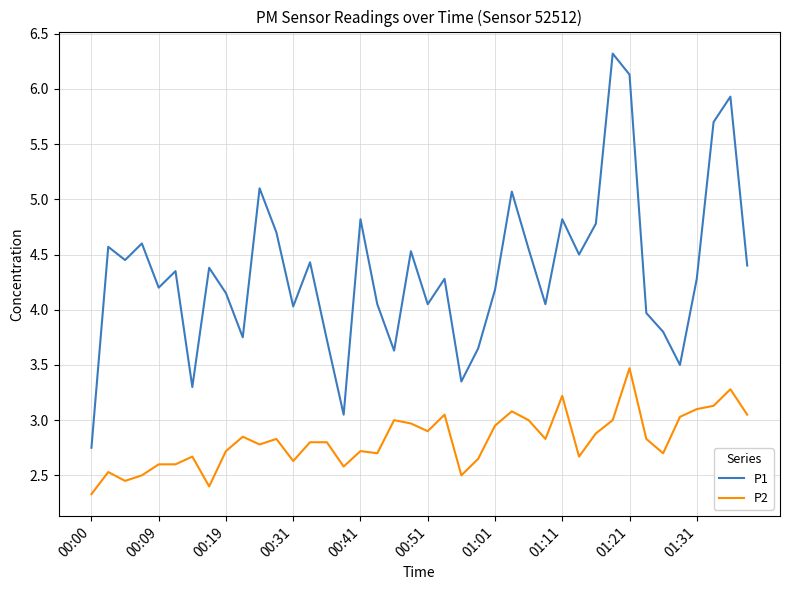

Rank the series by their maximum value, from highest to lowest.

P1, P2